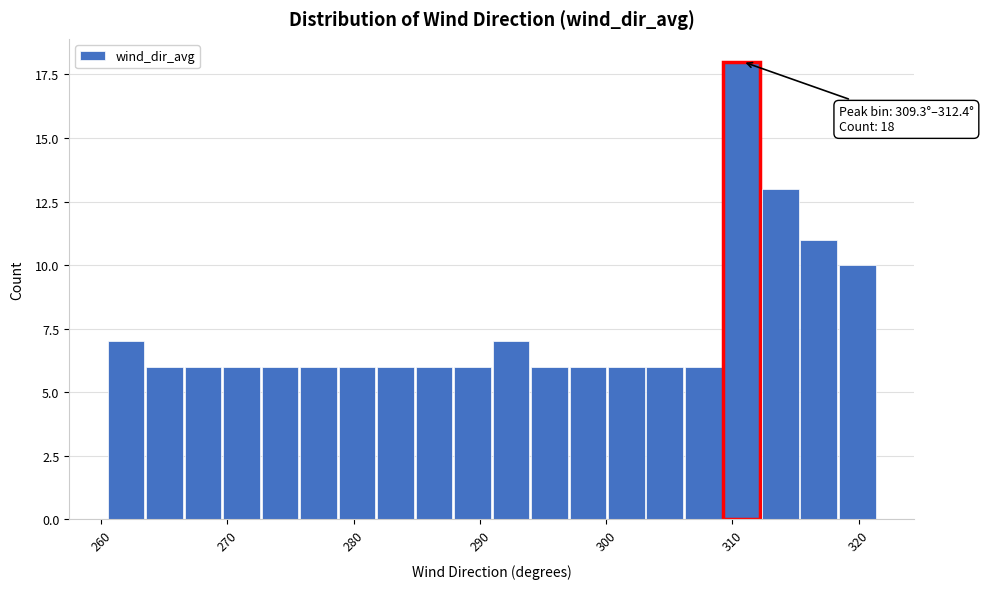

Read against the x-axis, roughly where is the centre of the tallest bar?

311